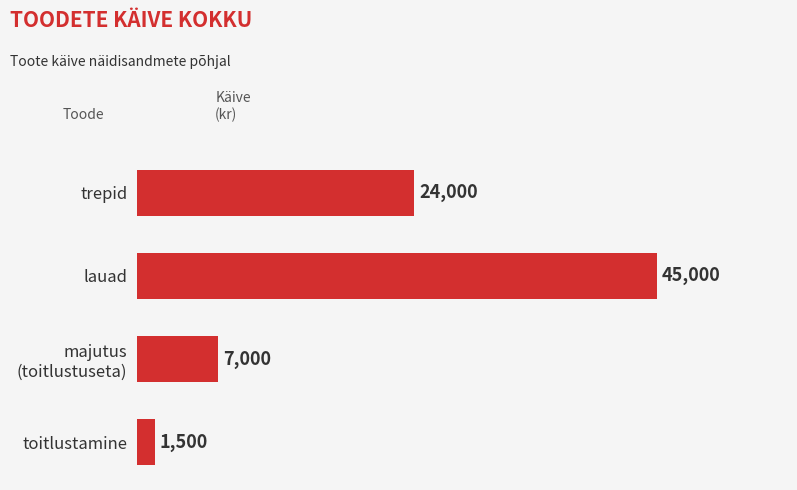

What is the sum of all values?

77500